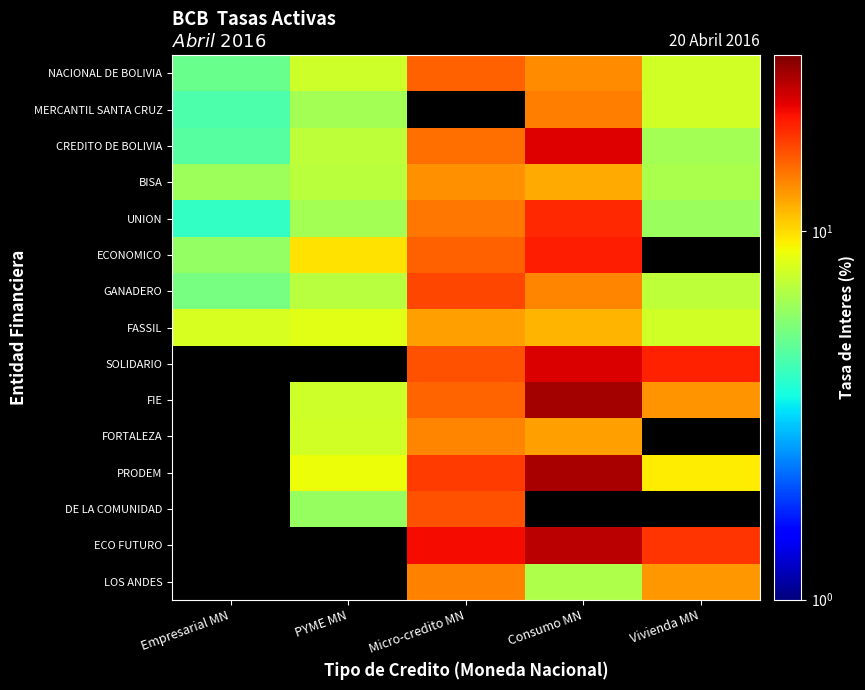

Which series changed the most between PYME MN and Vivienda MN?

FIE